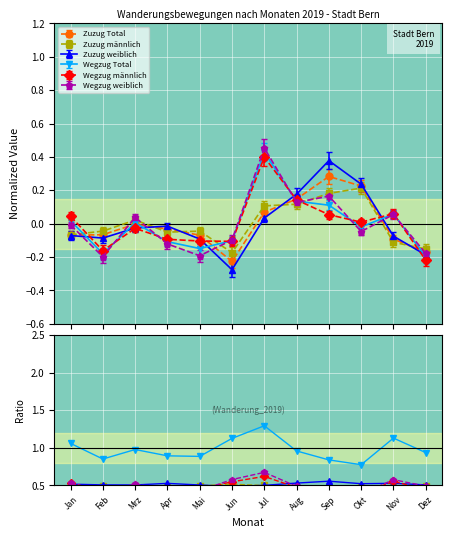

What is the label of the 3rd point from the right?

Okt